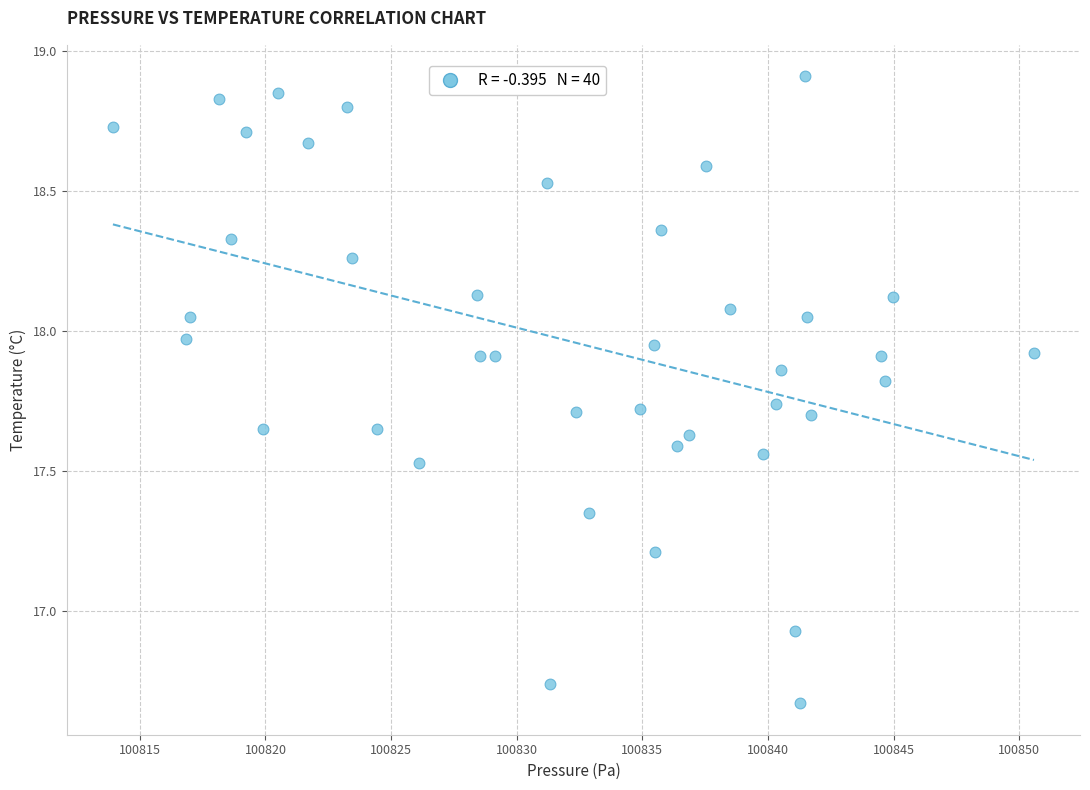

What is the range of Y values (max minus min)?

2.2